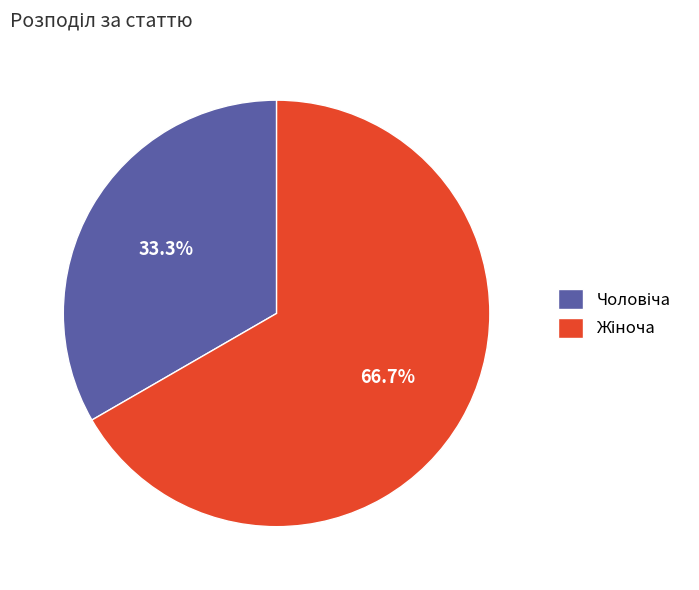

Is there a majority slice in this chart?

Yes